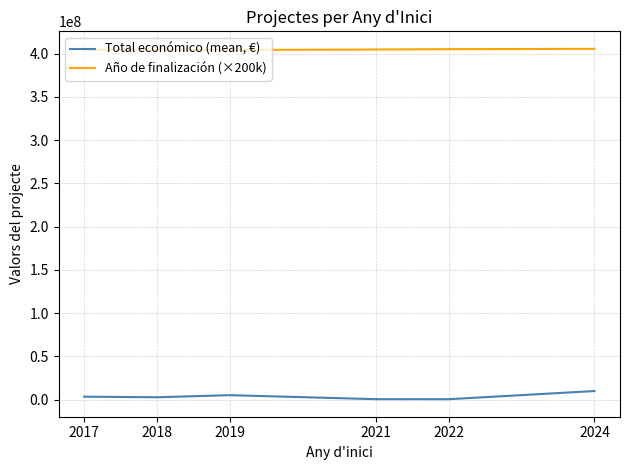

The Año de finalización (×200k) series shows 106617672.0 at 2017. True or false?

False